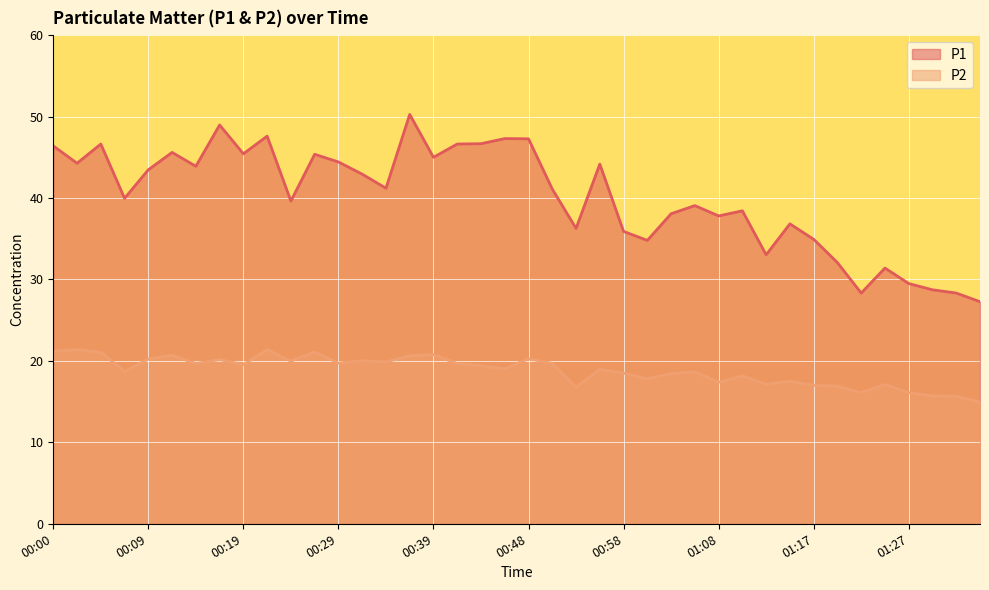

Does the chart display data point markers on the line(s)?

No